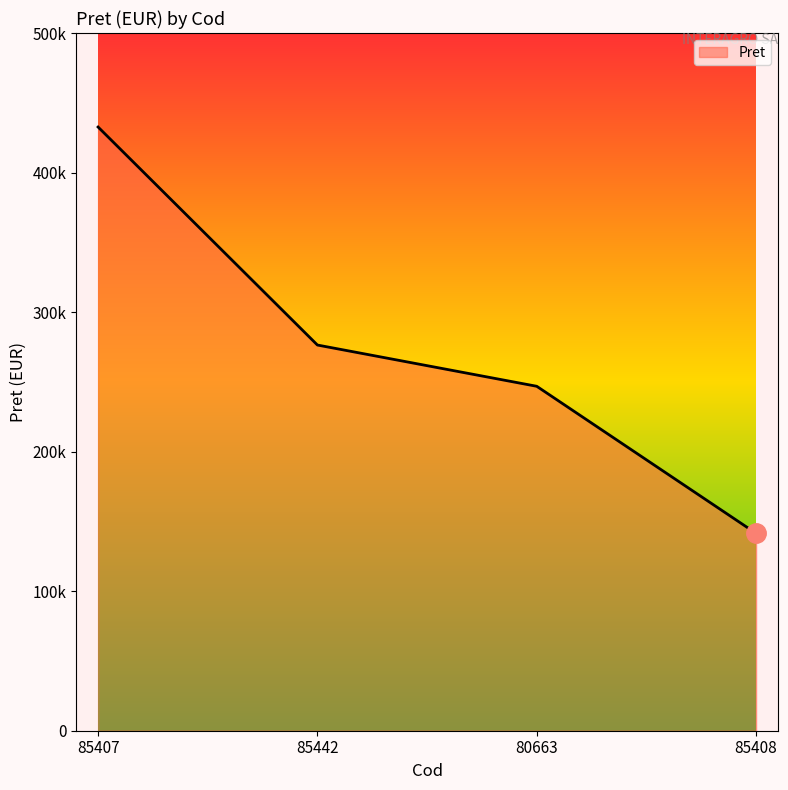

What is the label of the 3rd point from the left?

80663